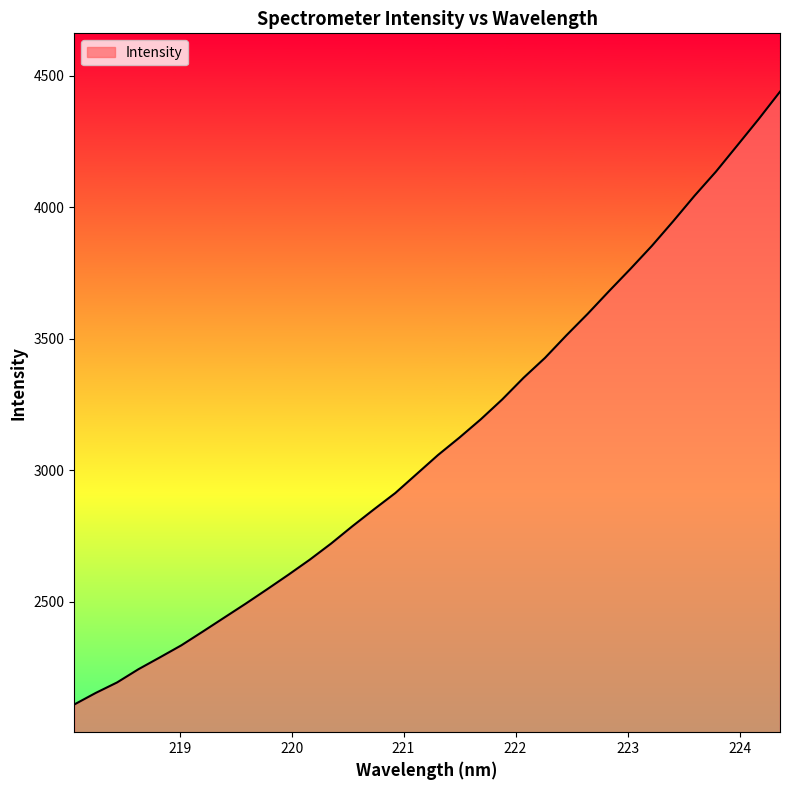

What is the minimum value shown in the chart?

2108.4